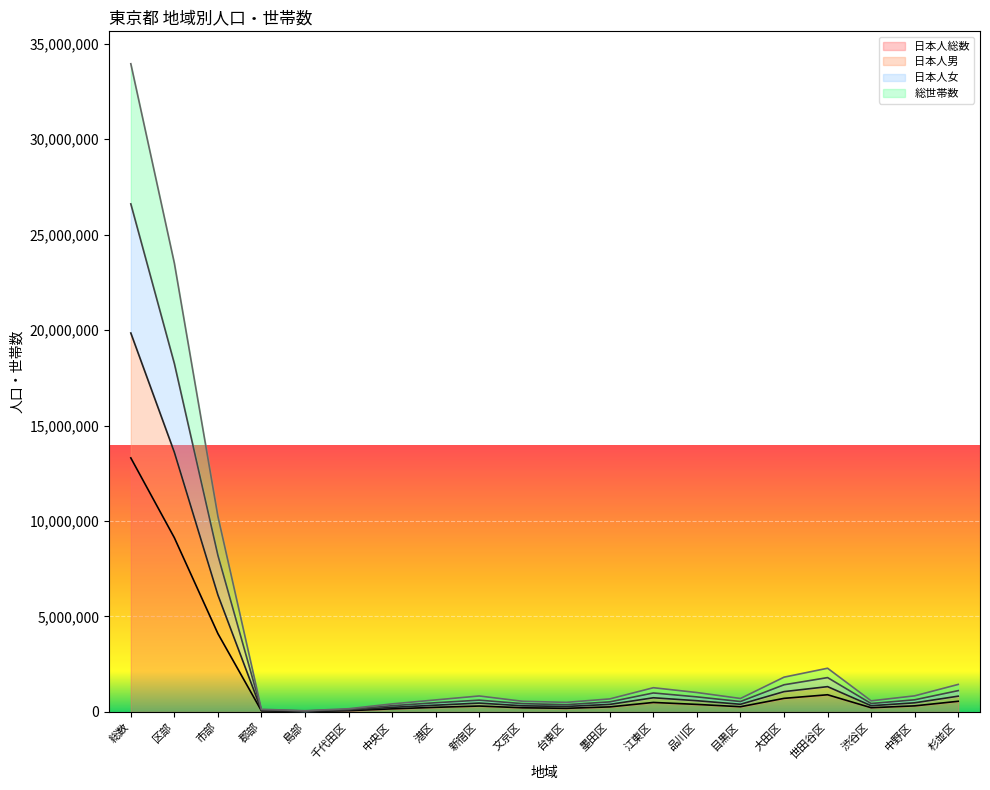

Rank the series by their average value, from highest to lowest.

総世帯数, 日本人女, 日本人男, 日本人総数